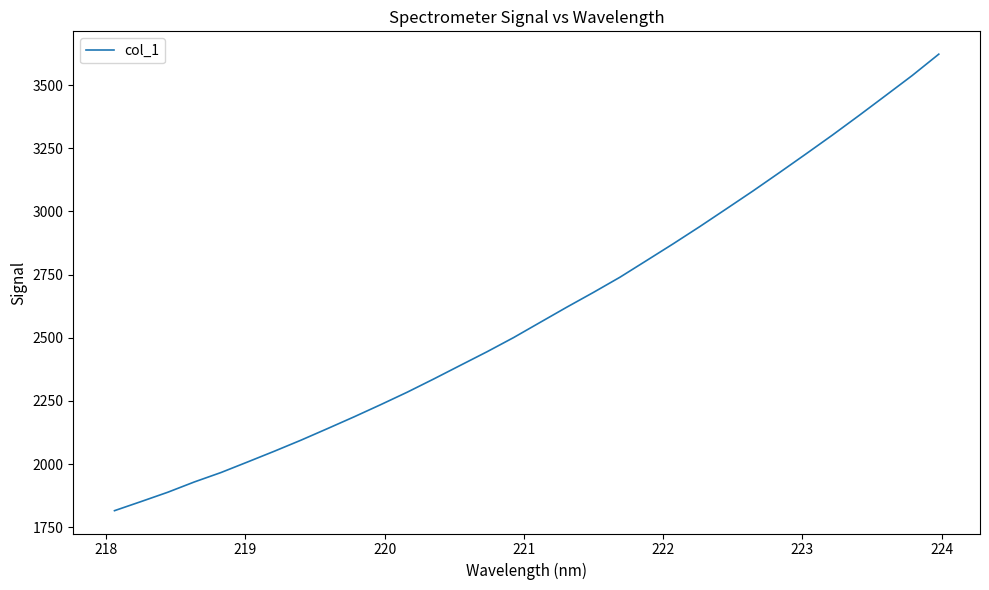

What is the minimum value shown in the chart?

1815.9